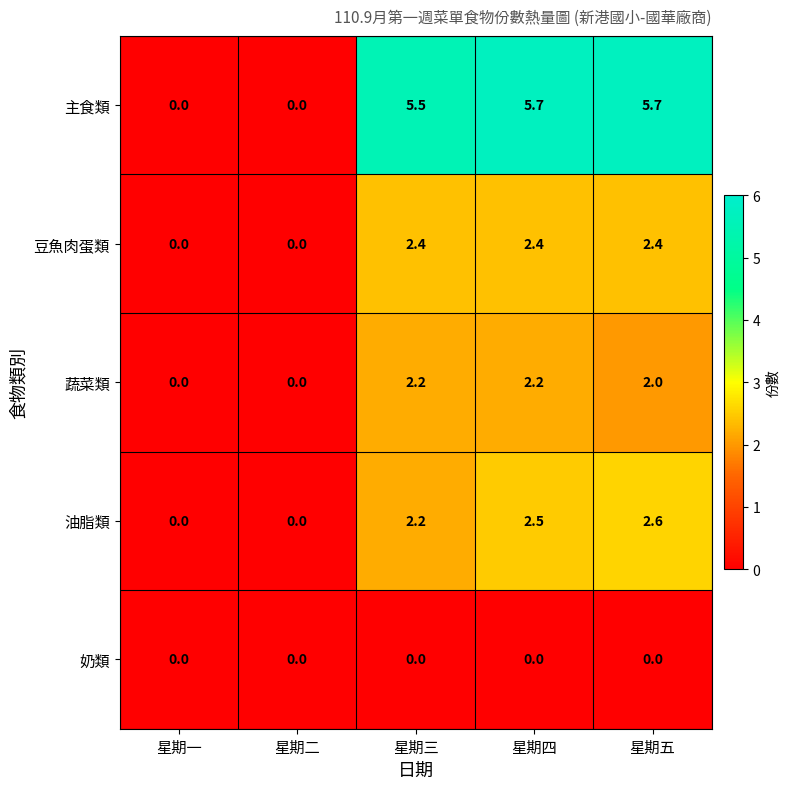

What is the difference between the 油脂類 values at 星期一 and 星期四?

2.5